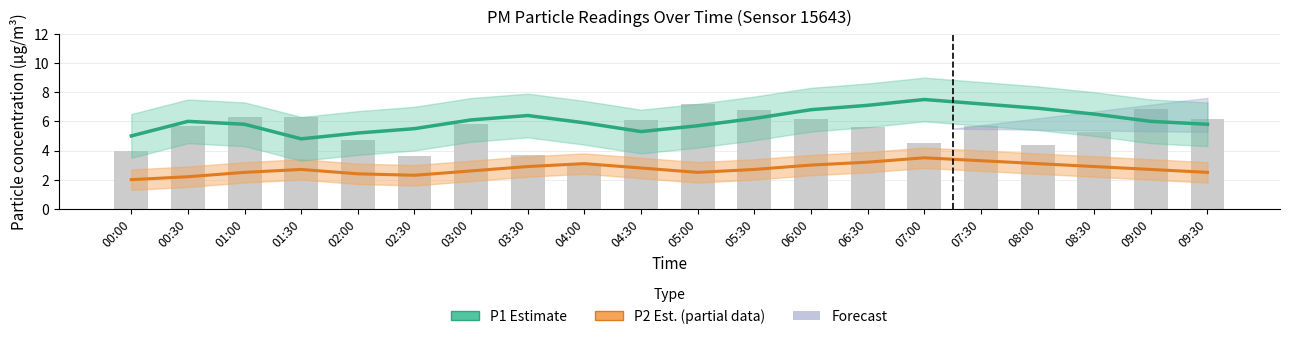

True or false: P1 estimate has a value of 3.4 at 08:00.

False